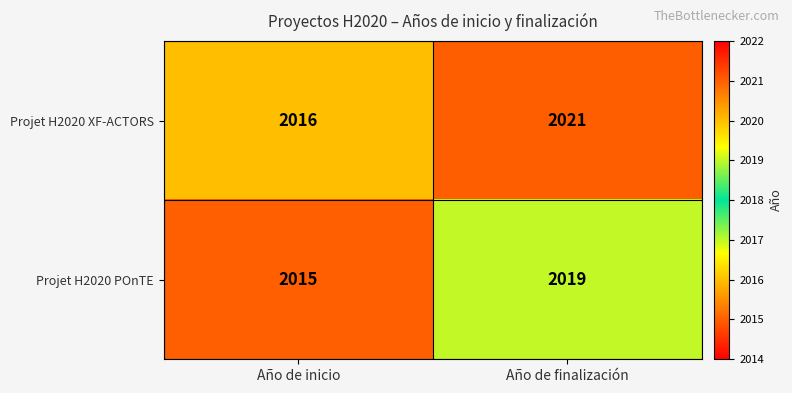

What is the maximum value for Projet H2020 XF-ACTORS?

2021